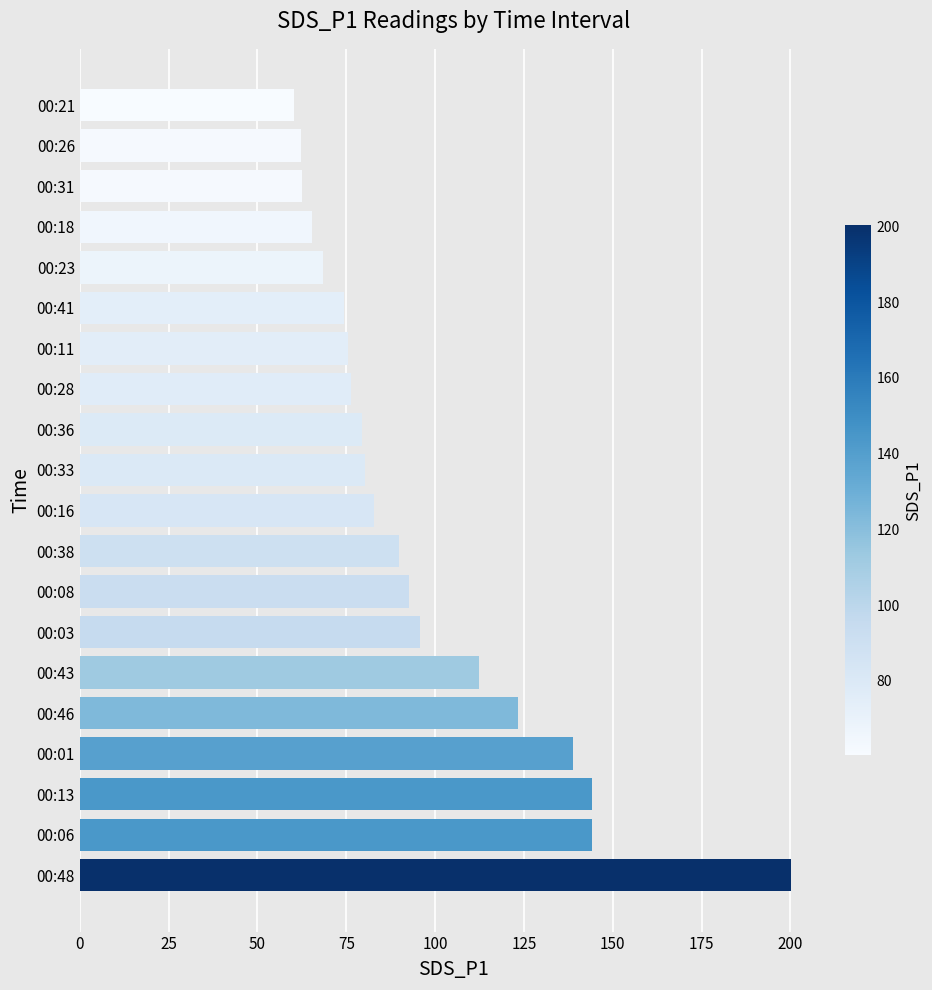

What is the sum of all values?

1929.5